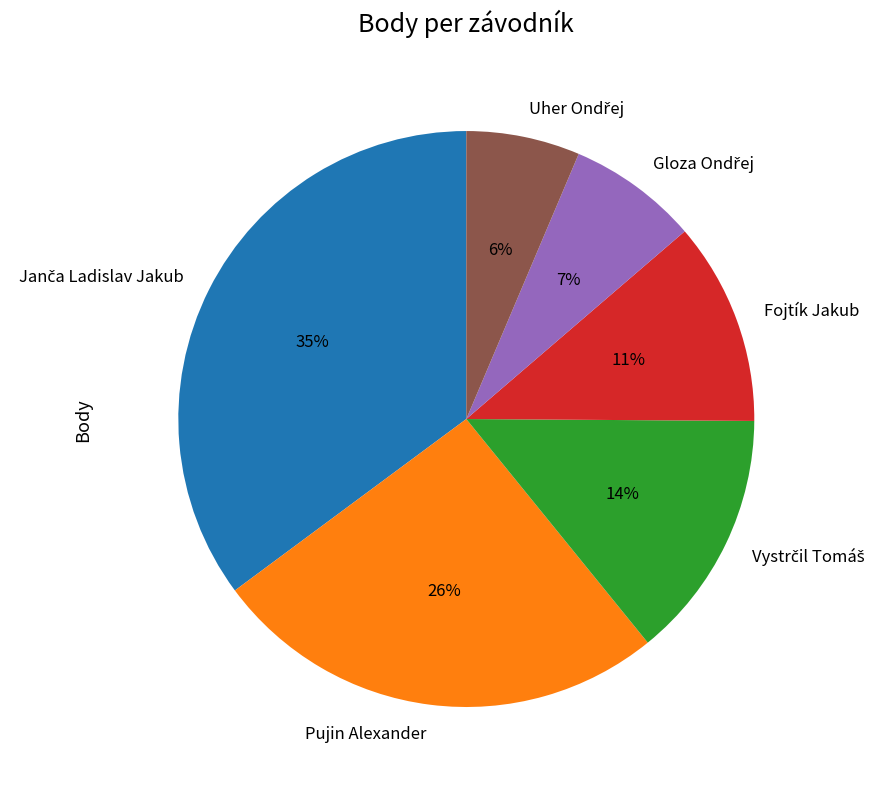

To the nearest percent, what percentage of the pie is Pujin Alexander?

26%